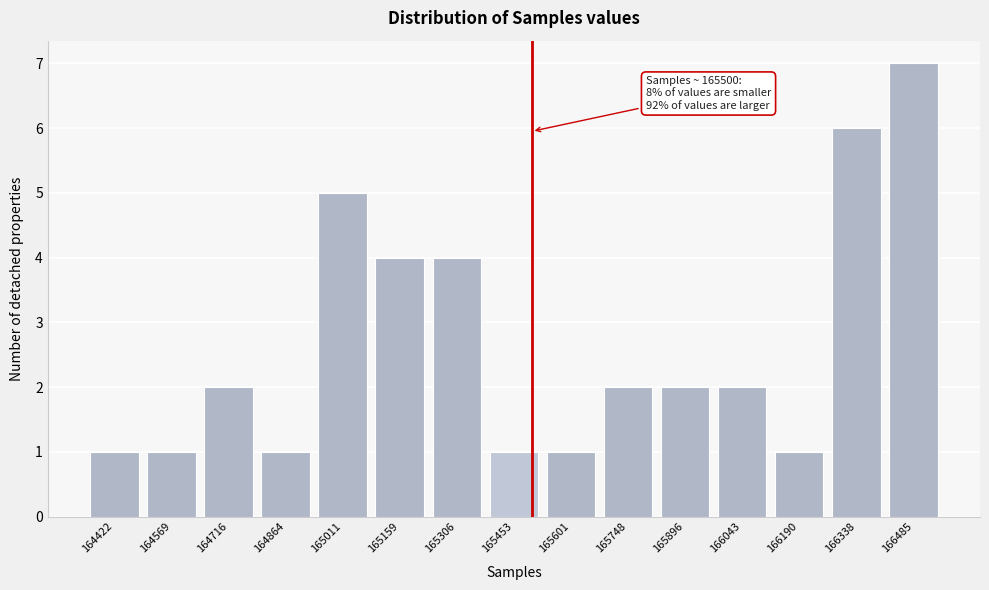

Reading left to right, list all the values displayed in this chart.

164422=1	164569=1	164716=2	164864=1	165011=5	165159=4	165306=4	165453=1	165601=1	165748=2	165896=2	166043=2	166190=1	166338=6	166485=7